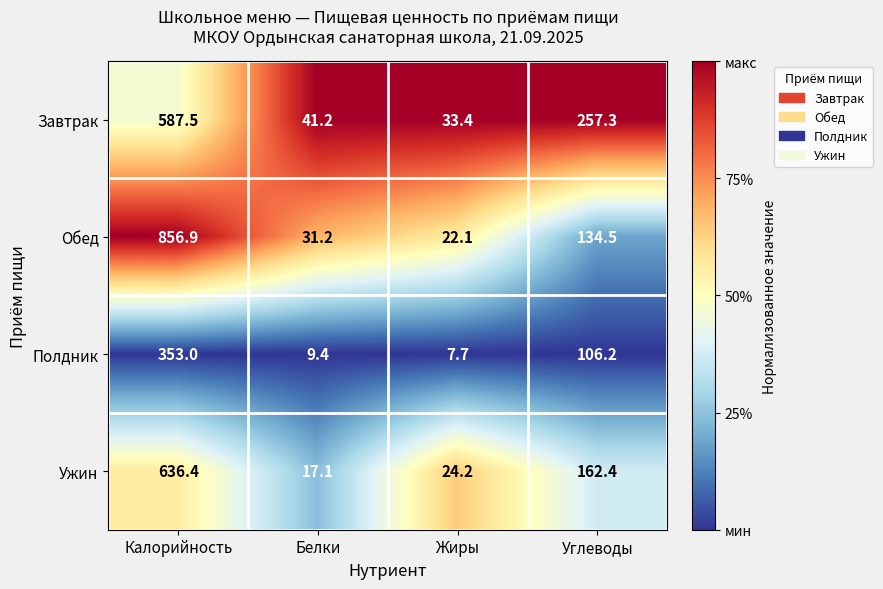

Which series has the largest total across all categories?

Обед